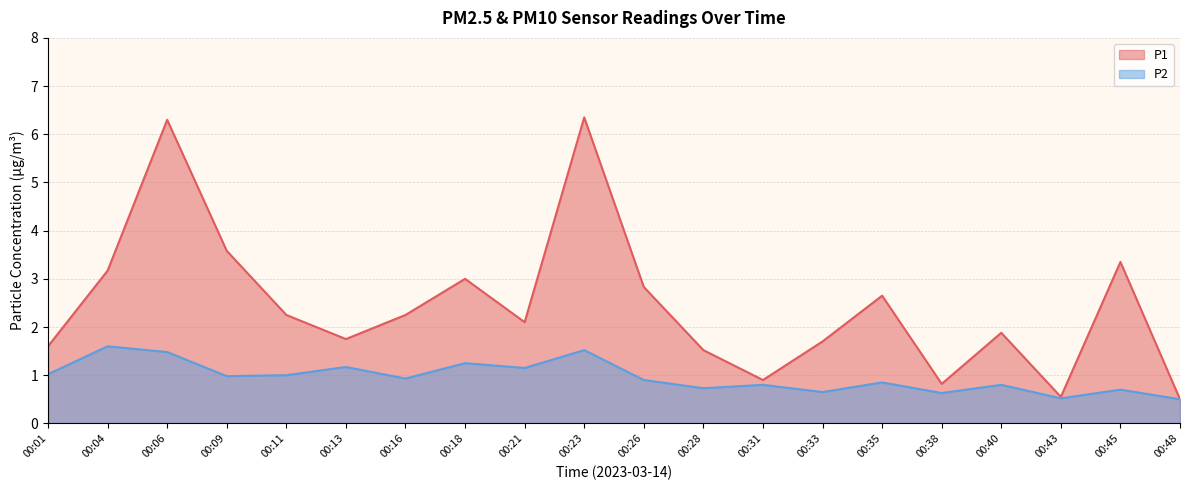

What is the difference between the maximum and minimum values in the P2 series?

1.1